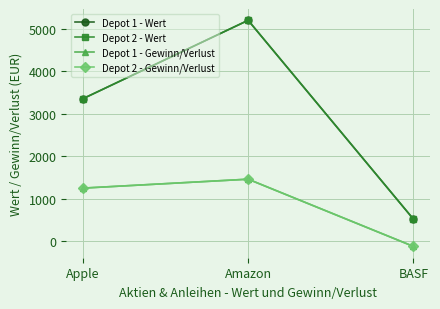

How many lines are shown in the chart?

4